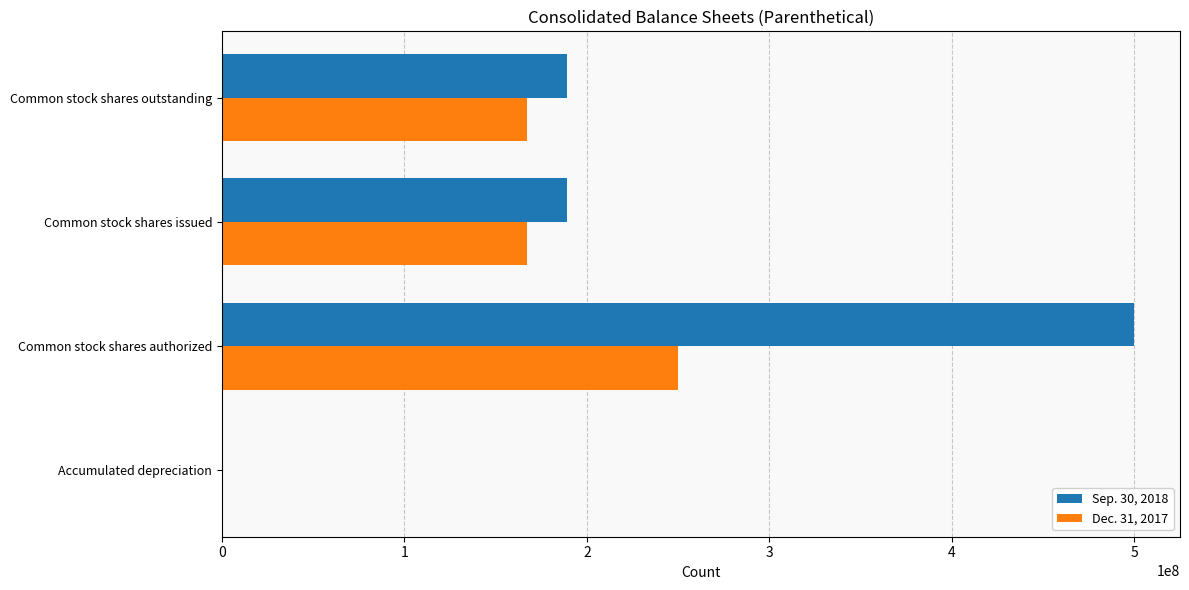

The value of Dec. 31, 2017 at Common stock shares outstanding is 166989790. True or false?

True